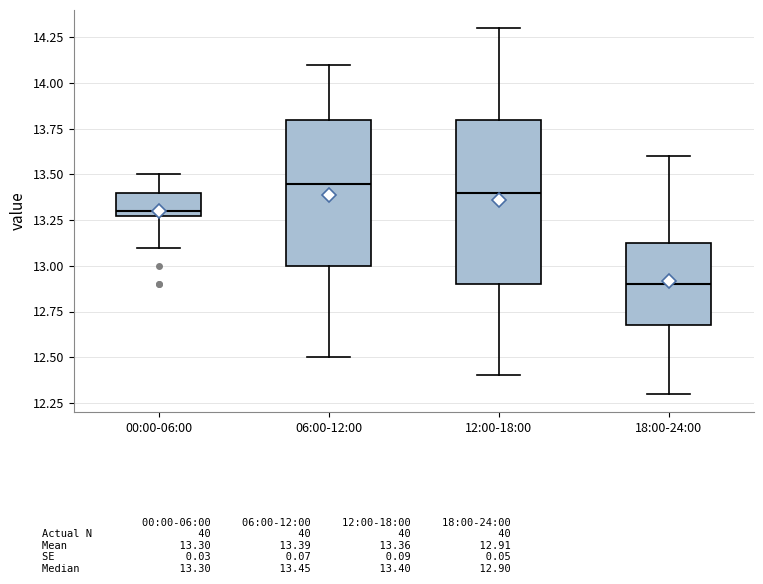

Where does the lower whisker of the box for 18:00-24:00 end on the y-axis? The values are not printed on the chart, so give them approximately, as read against the axis.

12.30